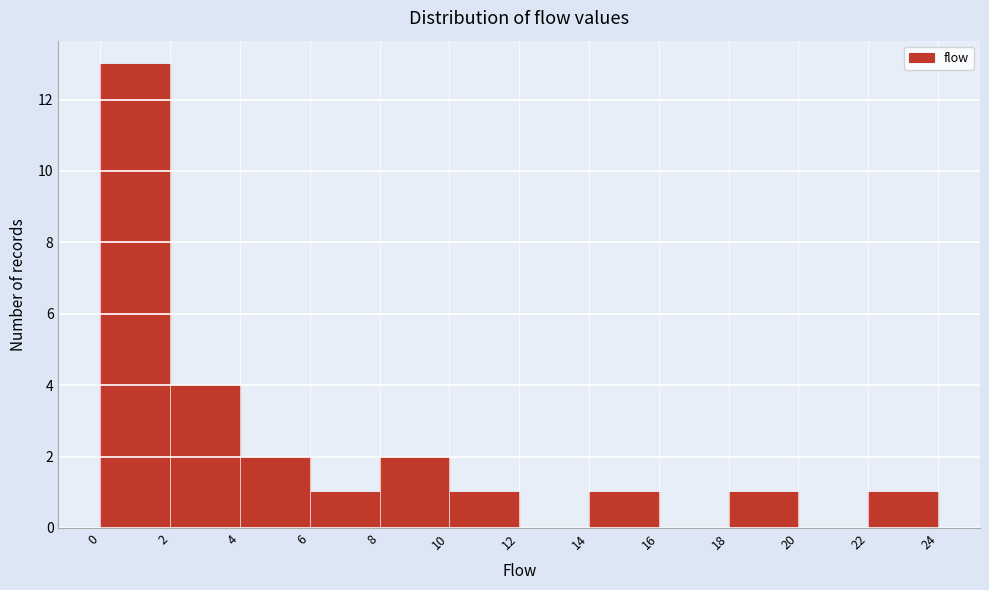

Reading left to right, transcribe this chart: for each bar, give the range it covers on the x-axis and its height. The values are not printed on the chart, so give them approximately, as read against the axis.

0 to 2: 13
2 to 4: 4
4 to 6: 2
6 to 8: 1
8 to 10: 2
10 to 12: 1
12 to 14: 0
14 to 16: 1
16 to 18: 0
18 to 20: 1
20 to 22: 0
22 to 24: 1